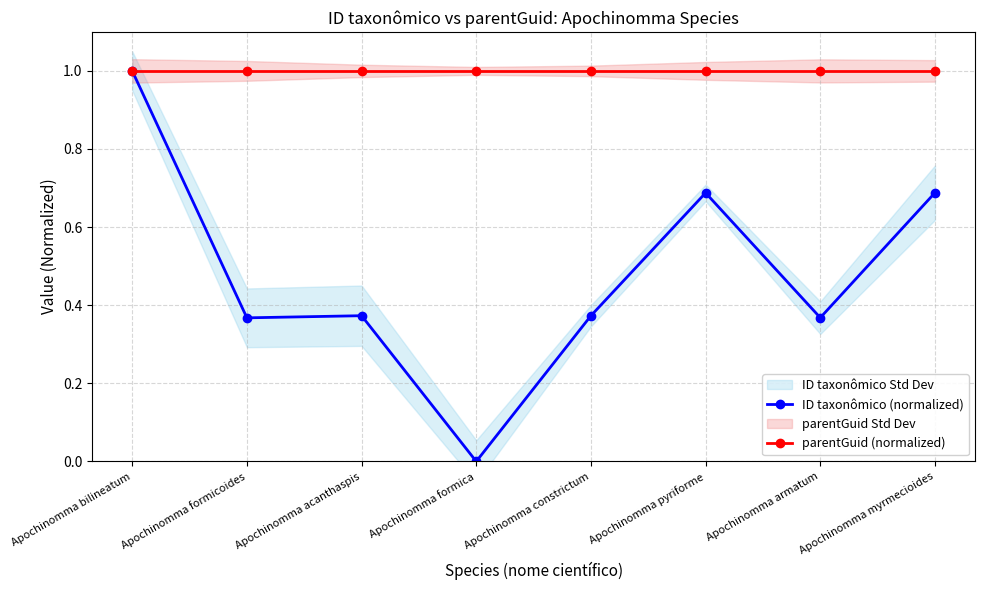

List the labels in order of ID taxonômico (normalized) value, largest first.

Apochinomma bilineatum, Apochinomma myrmecioides, Apochinomma pyriforme, Apochinomma acanthaspis, Apochinomma constrictum, Apochinomma armatum, Apochinomma formicoides, Apochinomma formica